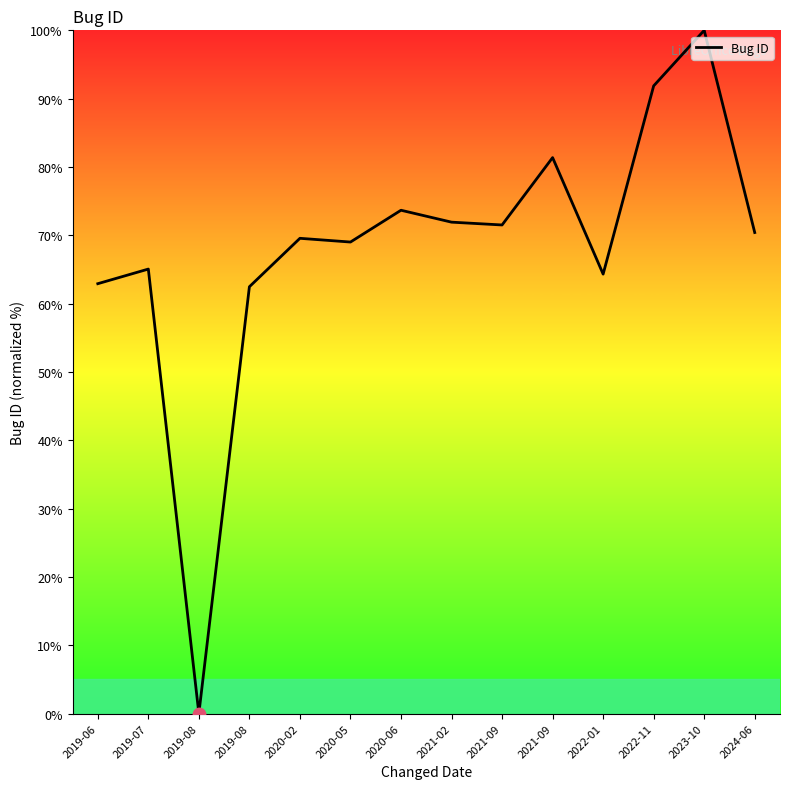

Is this an area chart (filled region under the line)?

Yes